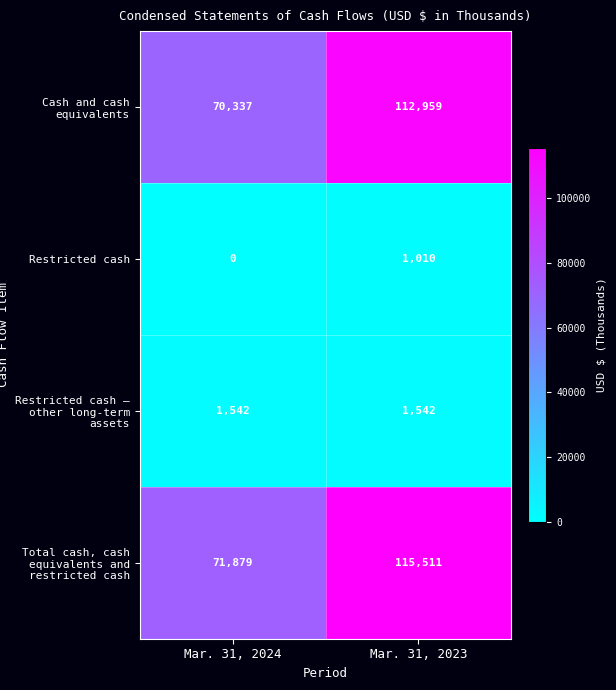

Is it true that Restricted cash – other long-term assets equals 1542 at Mar. 31, 2024?

True